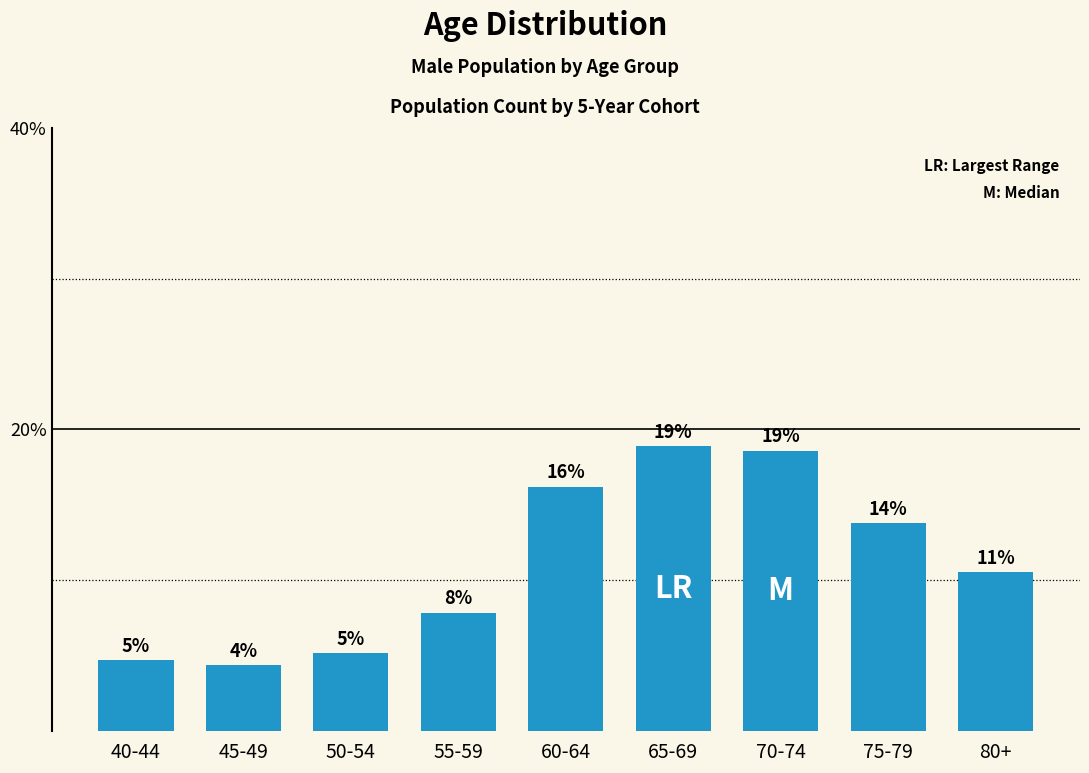

Are the bars horizontal?

No